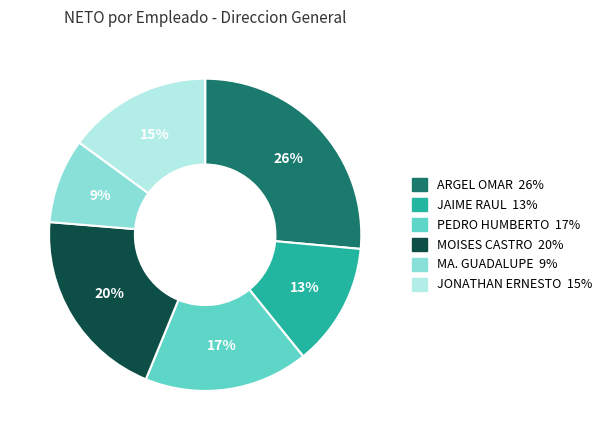

To the nearest percent, what percentage of the pie is JONATHAN ERNESTO 15%?

15%